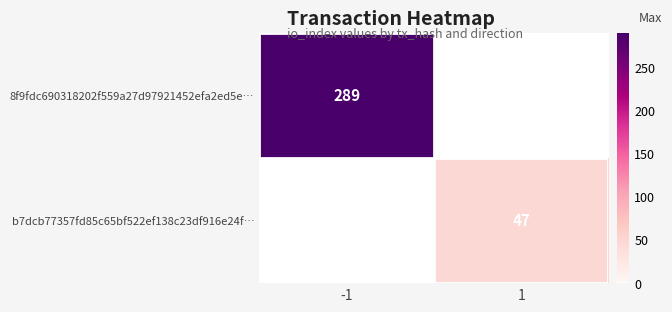

True or false: b7dcb77357fd85c65bf522ef138c23df916e24f… has a value of 69 at 1.

False